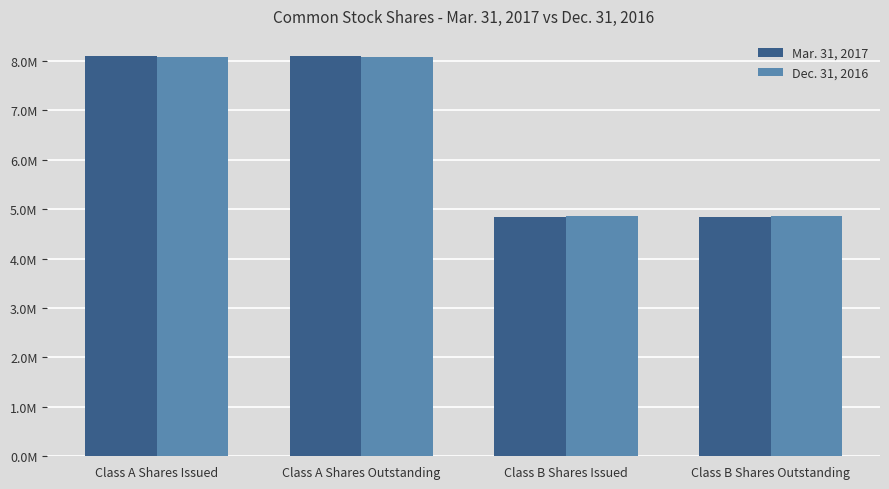

What is the spread (max minus min) of values at Class A Shares Issued?

26008